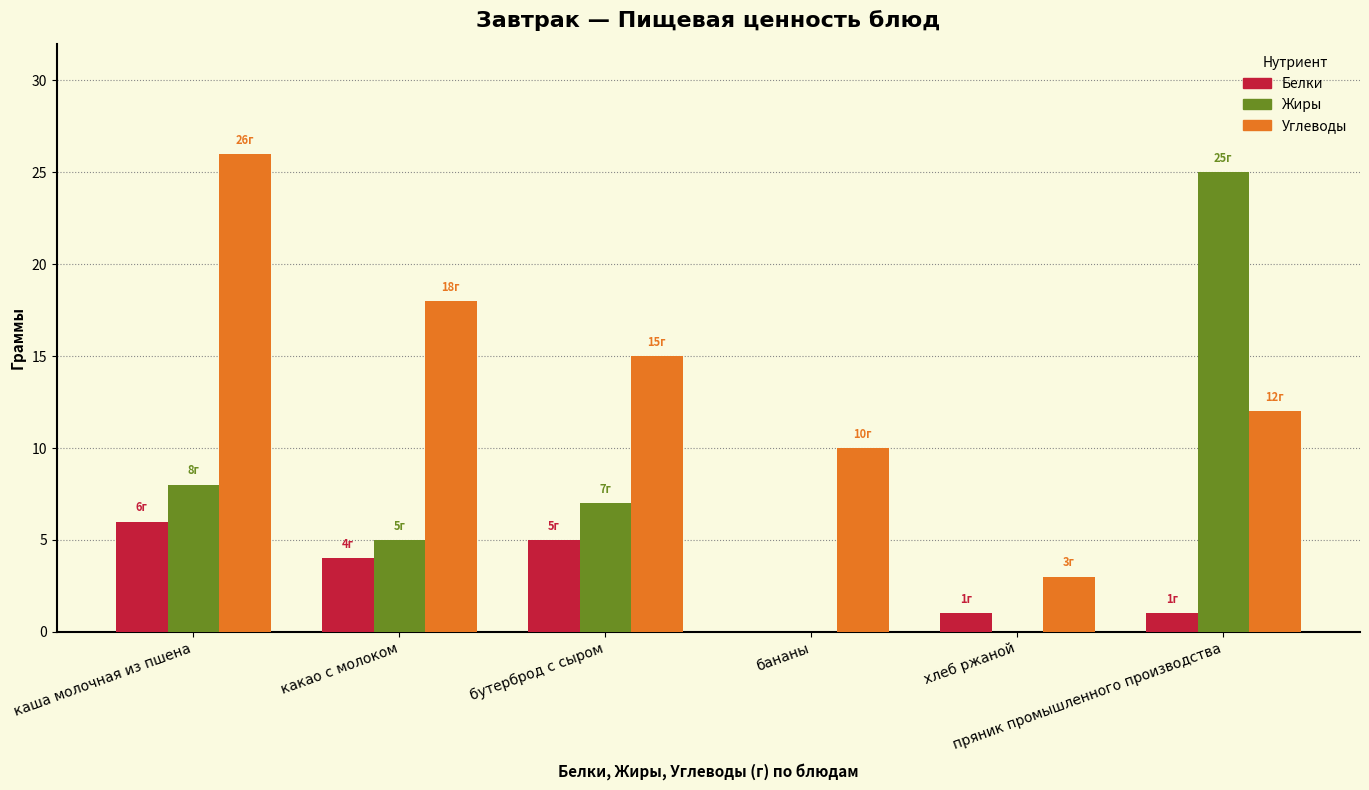

Reading left to right, list all the values displayed in this chart.

Белки: каша молочная из пшена=6	какао с молоком=4	бутерброд с сыром=5	бананы=0	хлеб ржаной=1	пряник промышленного производства=1
Жиры: каша молочная из пшена=8	какао с молоком=5	бутерброд с сыром=7	бананы=0	хлеб ржаной=0	пряник промышленного производства=25
Углеводы: каша молочная из пшена=26	какао с молоком=18	бутерброд с сыром=15	бананы=10	хлеб ржаной=3	пряник промышленного производства=12